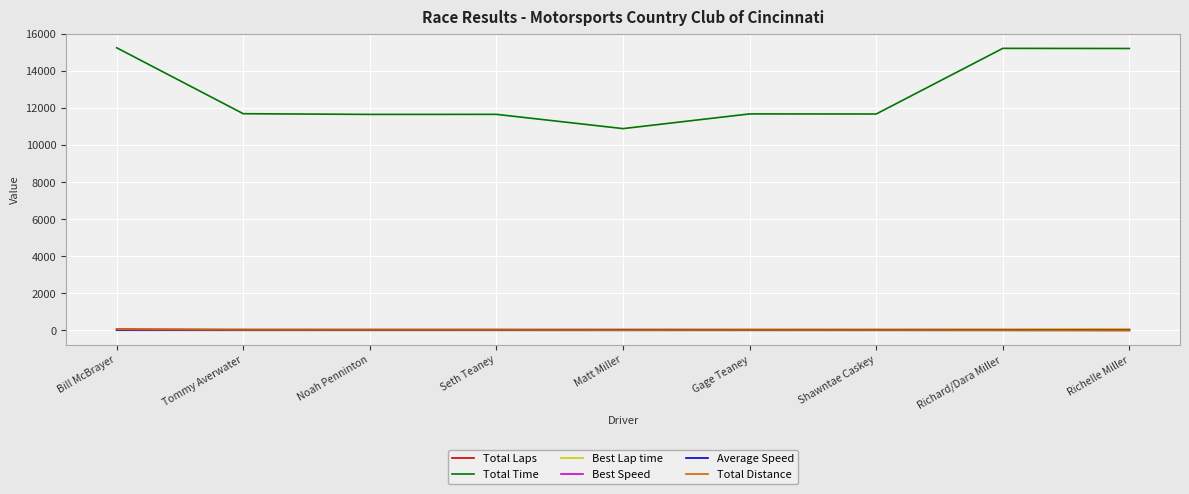

Is it true that Total Time equals 18421.4 at Noah Penninton?

False